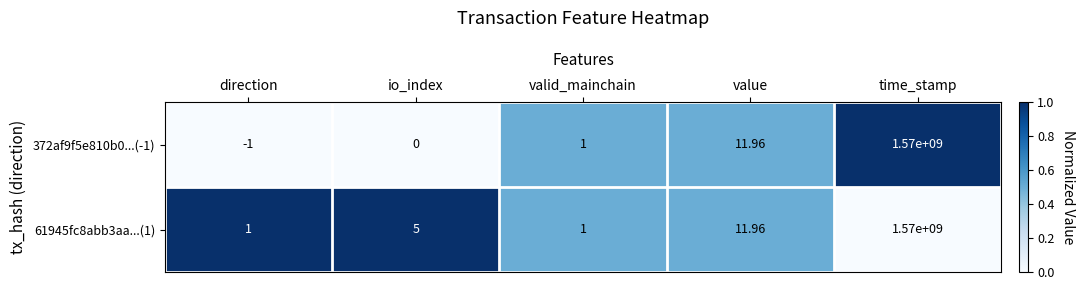

At which category is the sum across all series the highest?

time_stamp